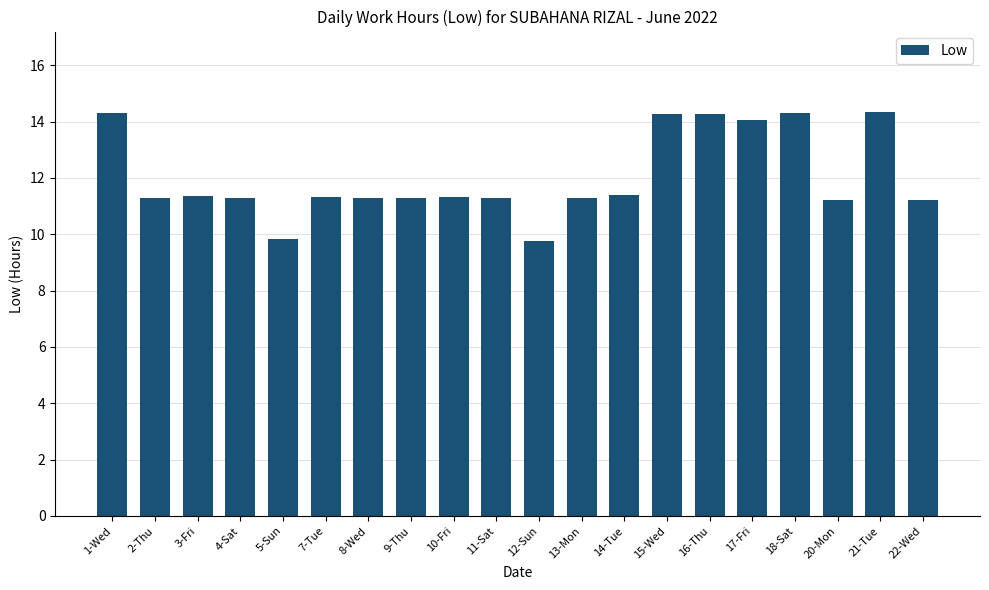

What is the sum of all values?

240.7